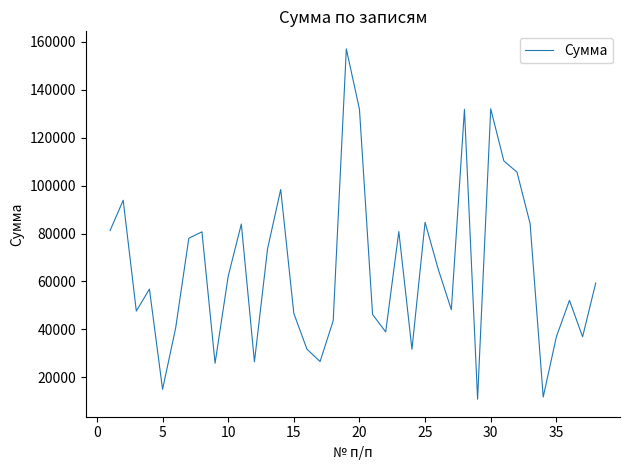

What is the greatest value displayed?

156972.6